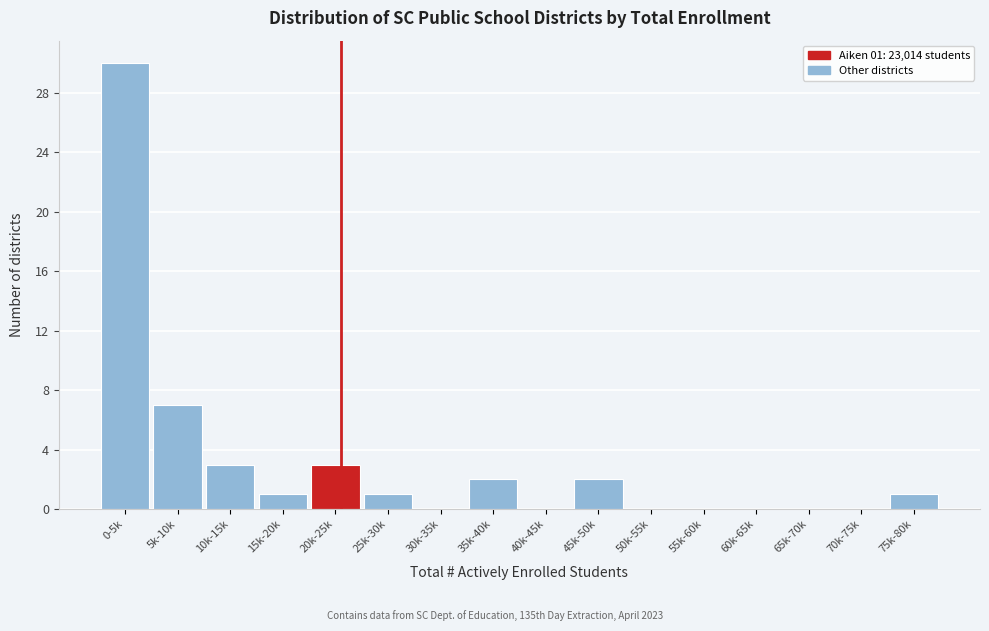

Reading left to right, list all the values displayed in this chart.

0-5k=30	5k-10k=7	10k-15k=3	15k-20k=1	20k-25k=3	25k-30k=1	30k-35k=0	35k-40k=2	40k-45k=0	45k-50k=2	50k-55k=0	55k-60k=0	60k-65k=0	65k-70k=0	70k-75k=0	75k-80k=1